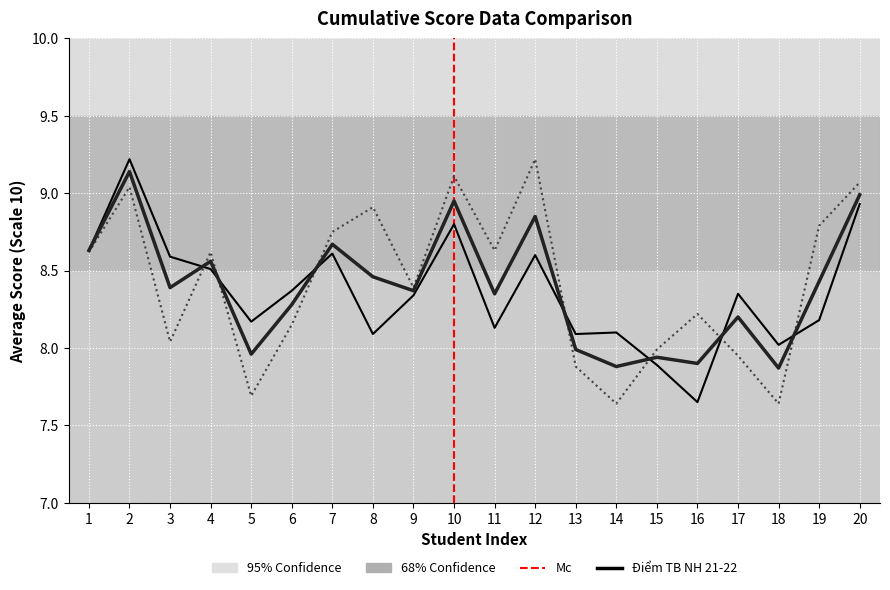

What is the value of the DIEM TB NH 21-22 point at the 1st from the left?

8.6